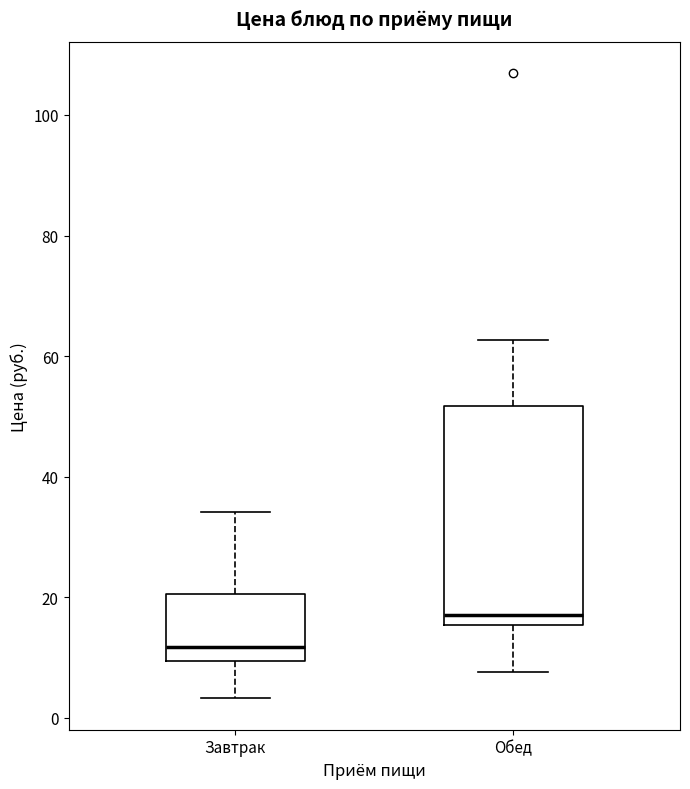

Which box is the tallest, from its lower edge to its upper edge?

Обед